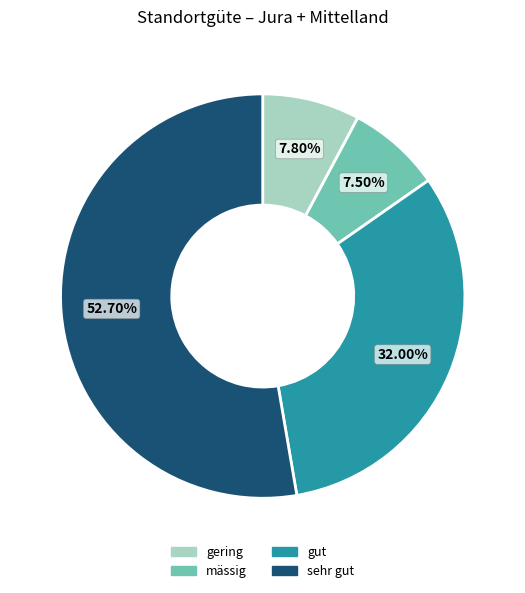

To the nearest percent, what is the average slice percentage?

25%